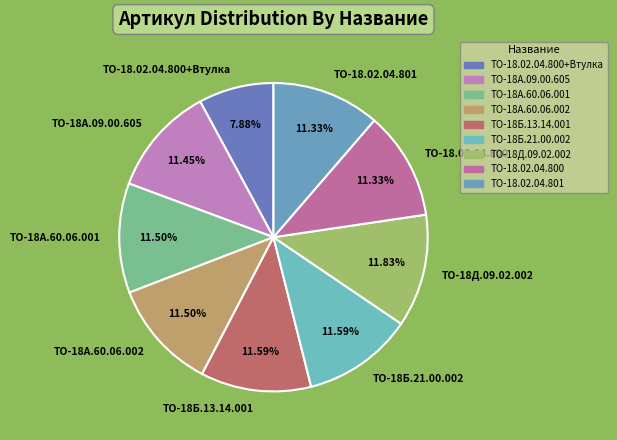

What is the ratio of the value at ТО-18.02.04.801 to the value at ТО-18А.60.06.001?

1.0